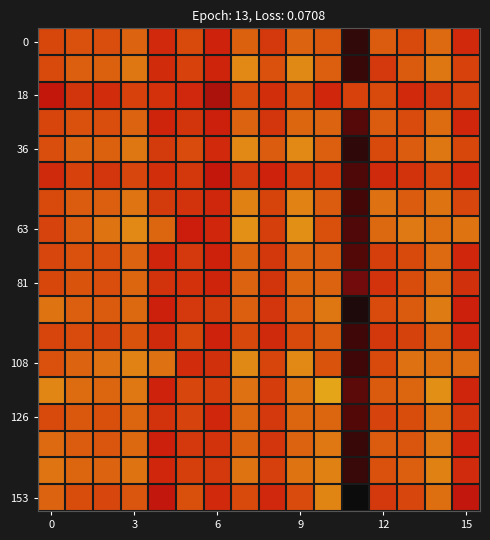

At which category is the sum across all series the highest?

14